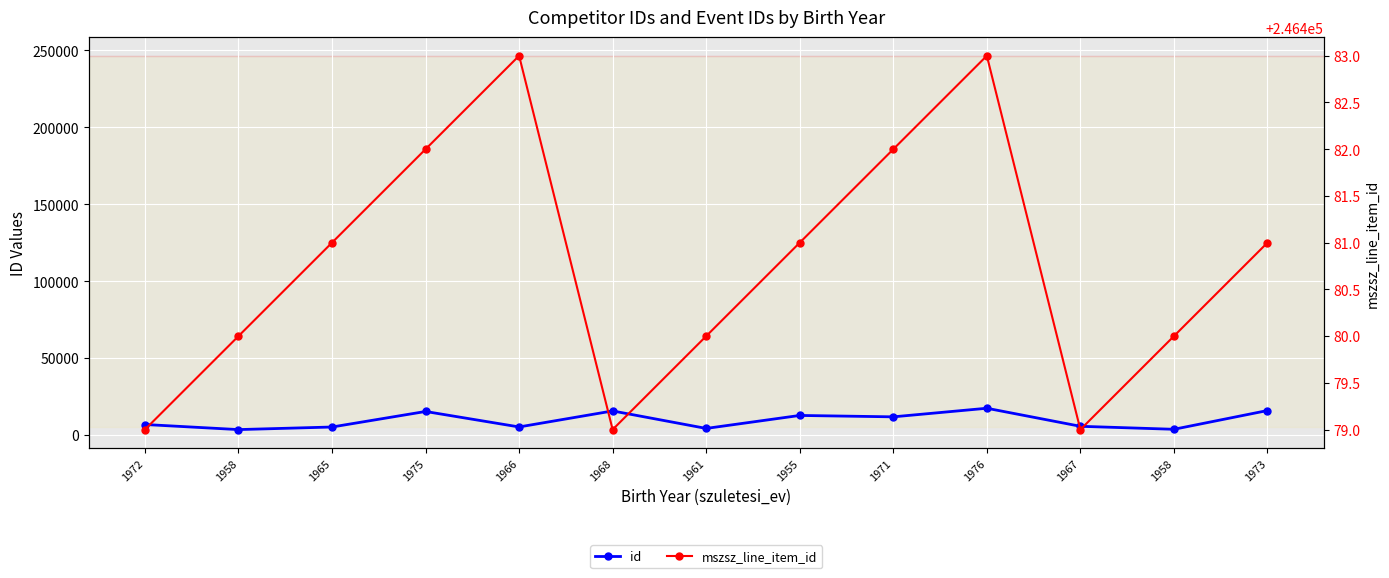

What is the greatest value displayed?

246483